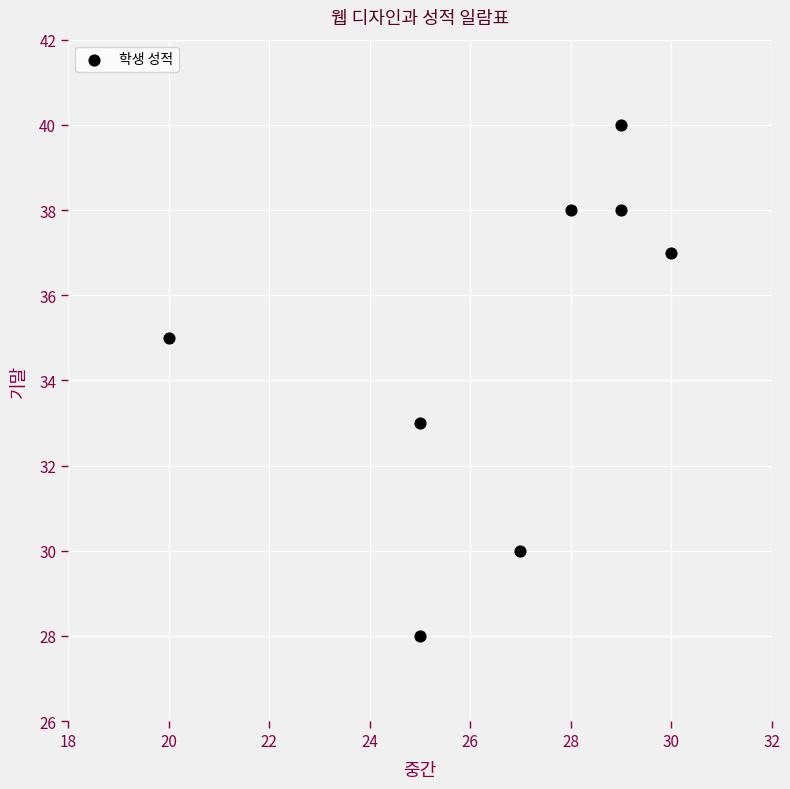

What is the average X value?

27